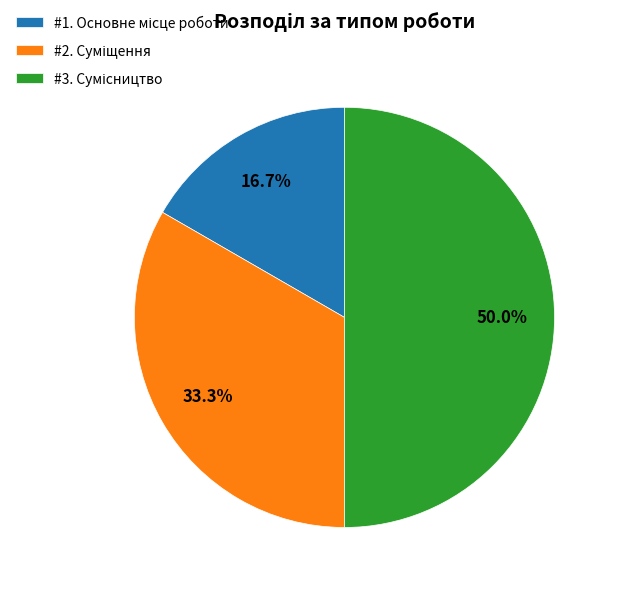

How many segments does this pie chart have?

3